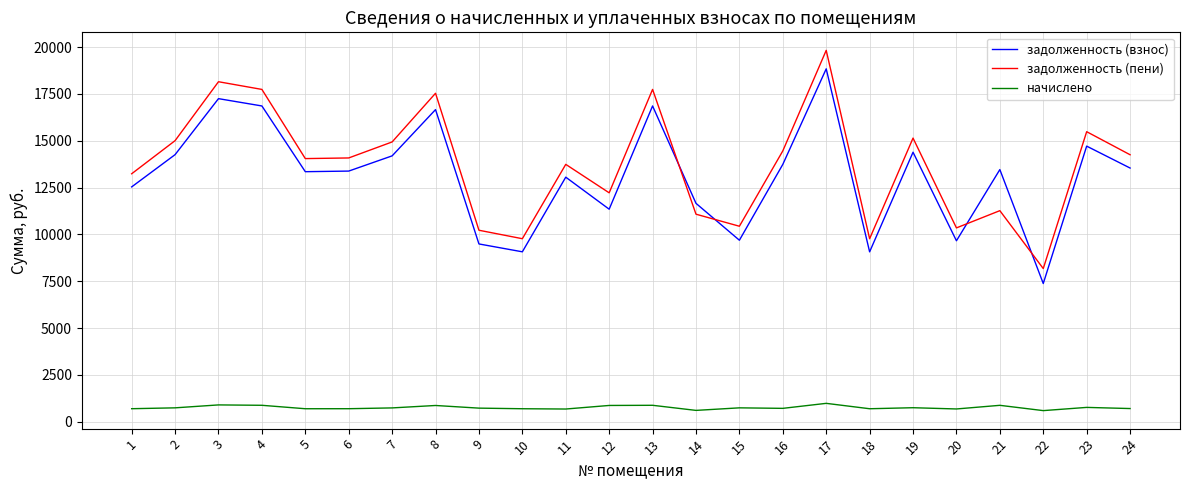

How many values in the задолженность (взнос) series exceed 13463?

12